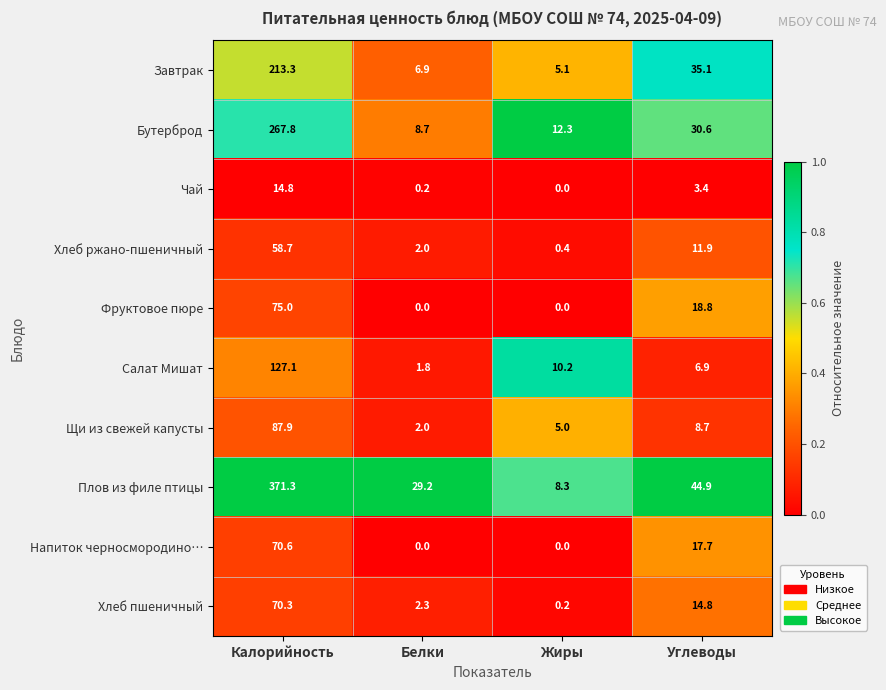

At how many categories does at least one series exceed 0?

4